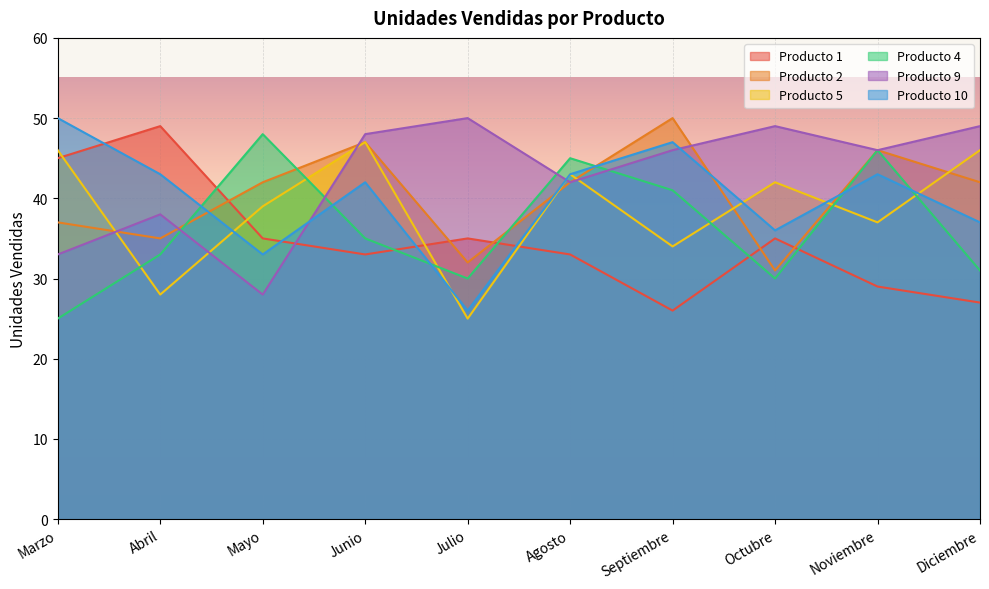

How many data points in Producto 10 are less than 43?

5